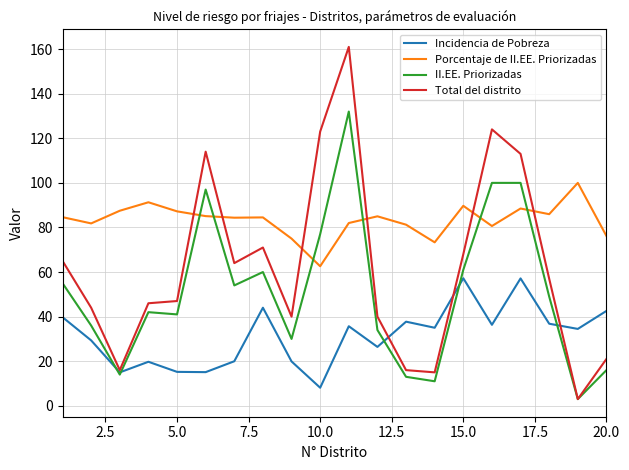

What is the highest value of the Incidencia de Pobreza series?

57.2